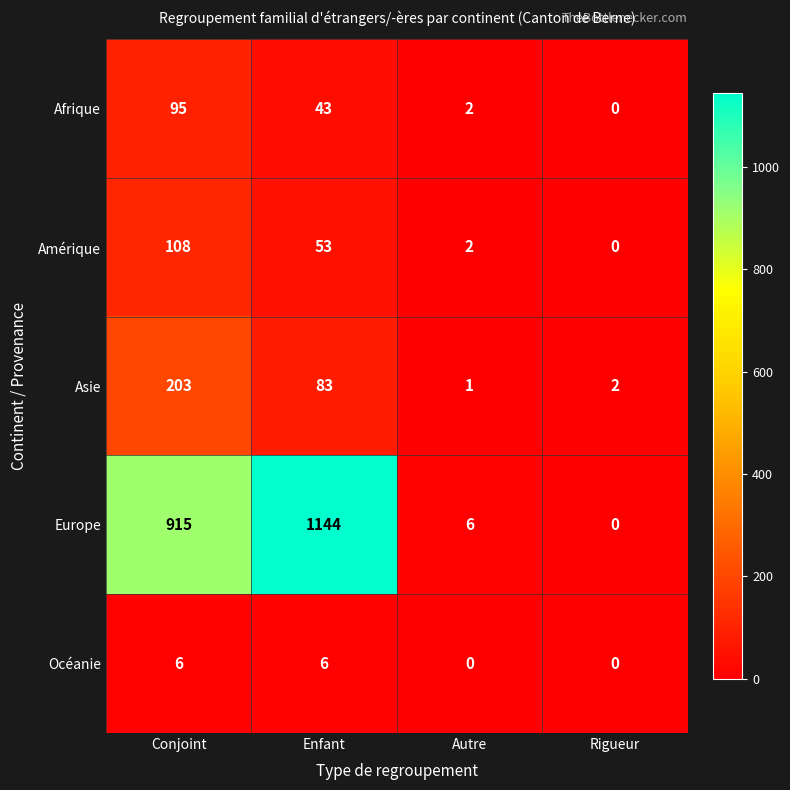

Which series has the widest spread of values?

Europe